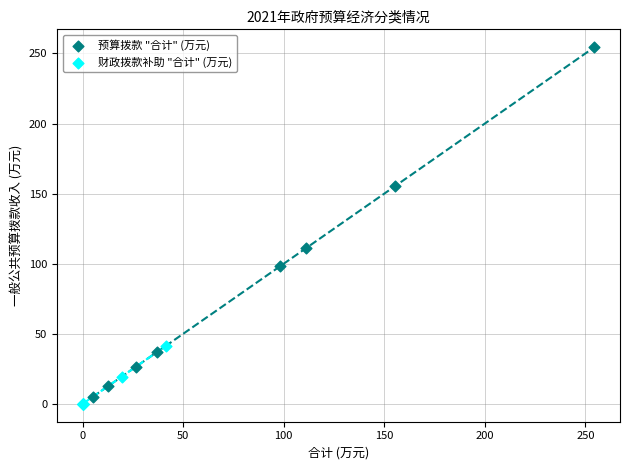

Which series has the largest Y range (max minus min)?

预算拨款 "合计" (万元)